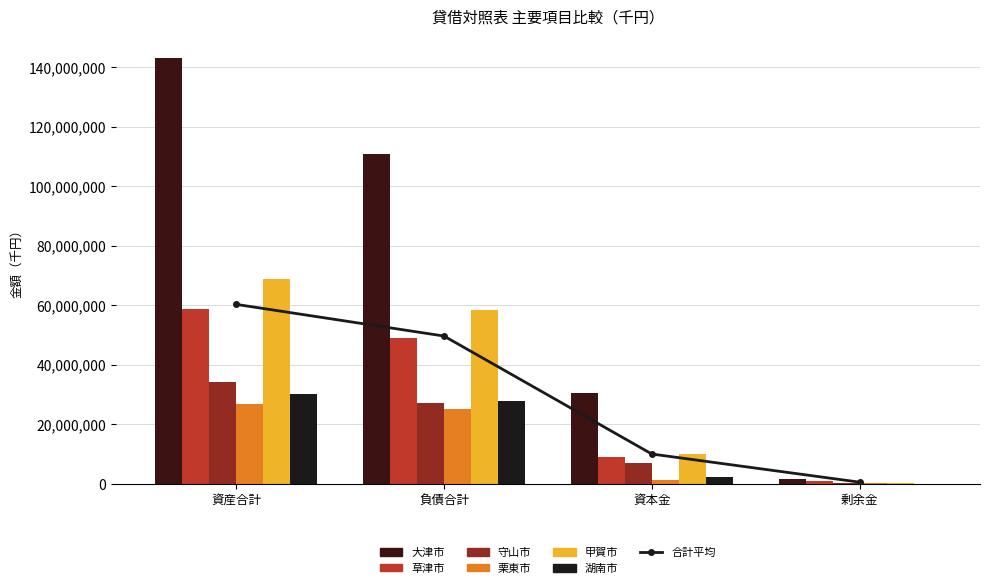

What is the difference between the highest and lowest values at 資産合計?

116414216